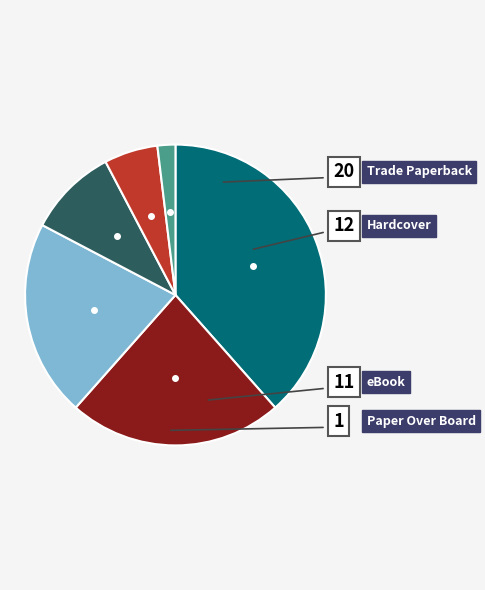

Does any single category account for the majority?

No